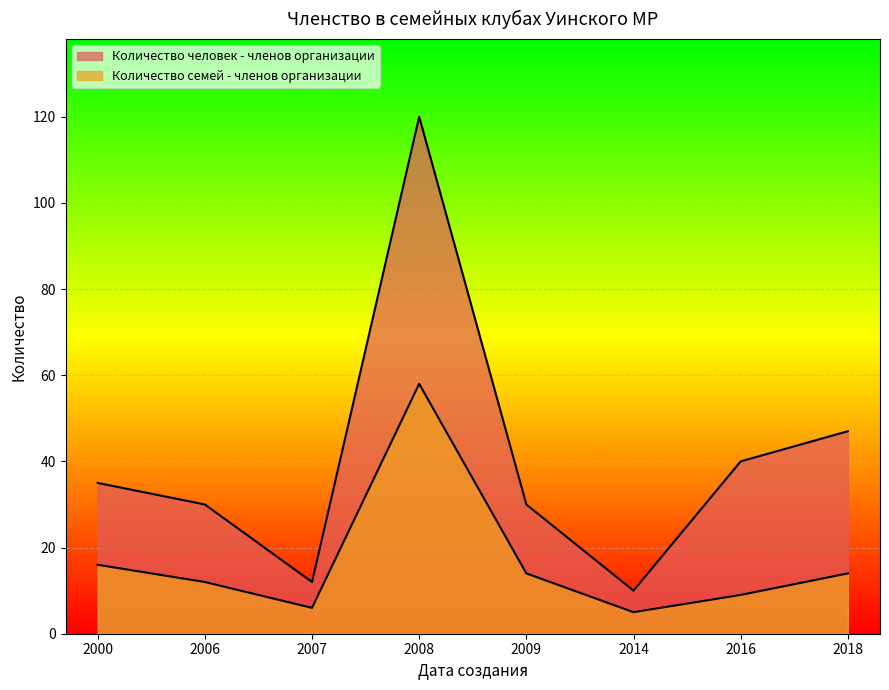

How many lines are shown in the chart?

2